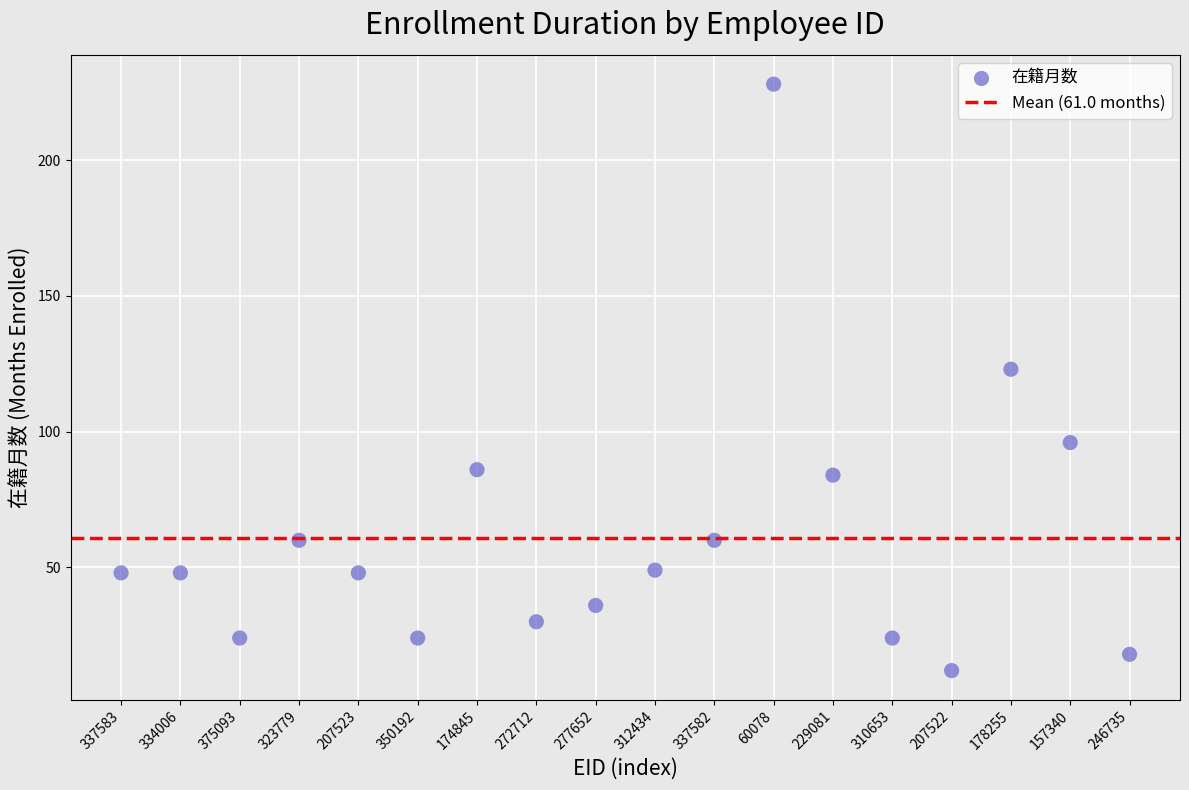

What is the range of Y values (max minus min)?

216